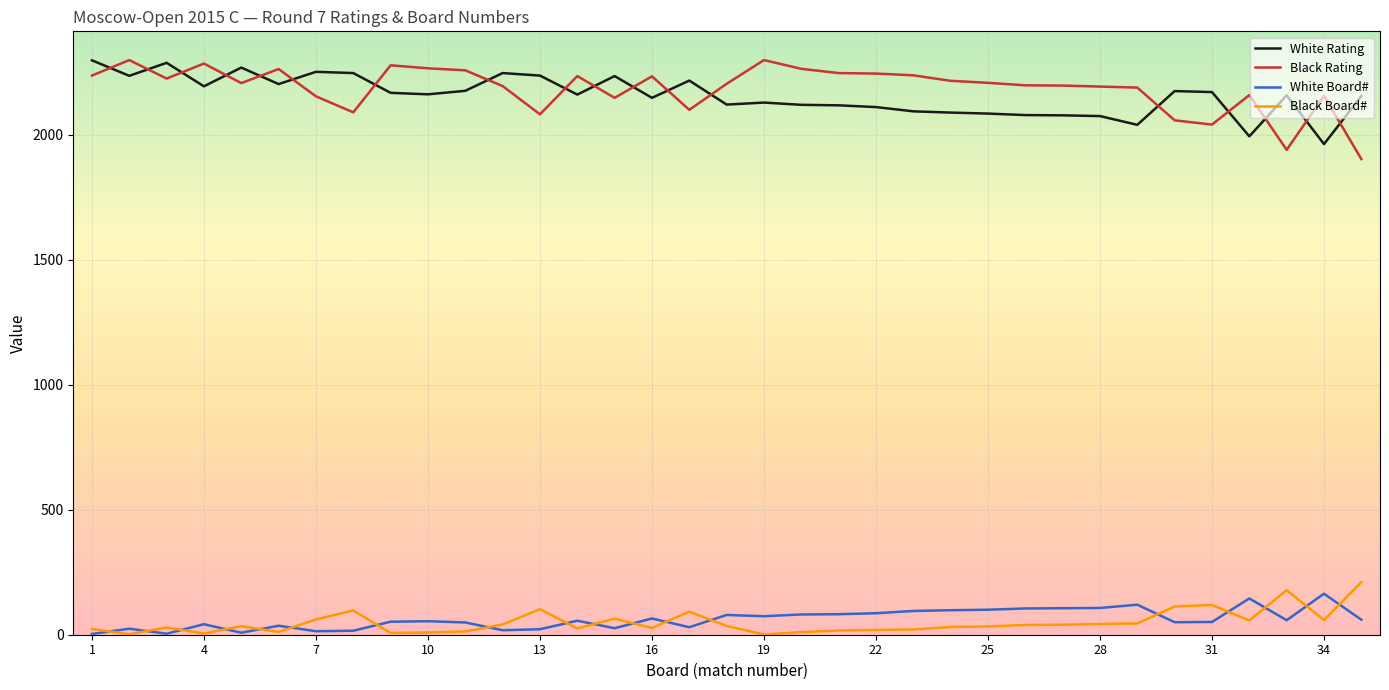

What is the average value of the Black Board# series?

49